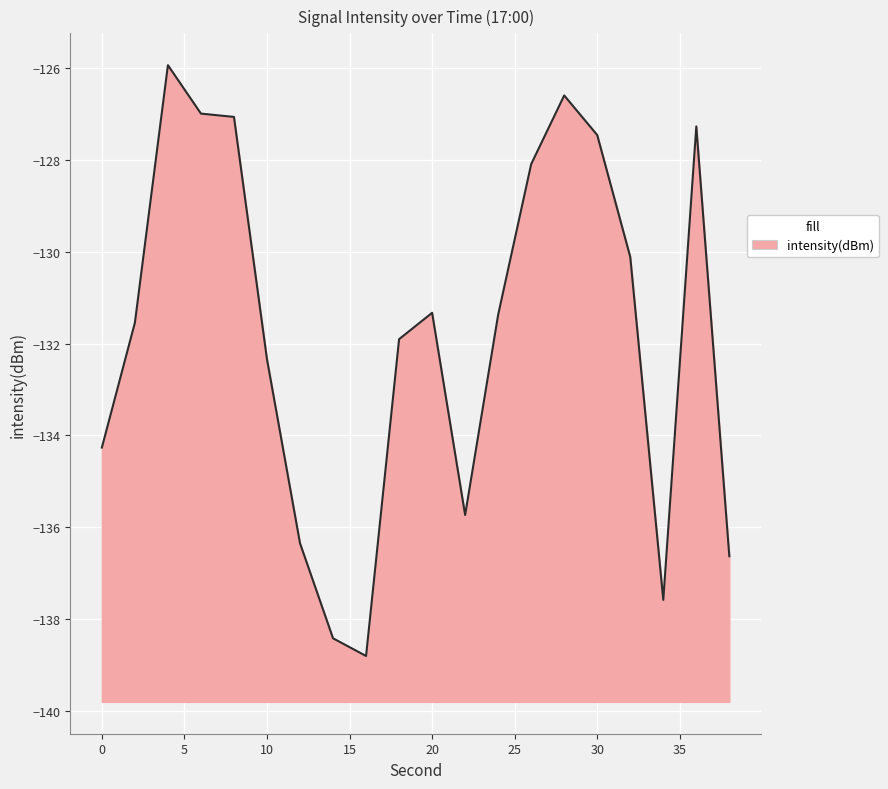

Reading right to left, extract all data points from this chart.

38=-136.6	36=-127.3	34=-137.6	32=-130.1	30=-127.5	28=-126.6	26=-128.1	24=-131.4	22=-135.7	20=-131.3	18=-131.9	16=-138.8	14=-138.4	12=-136.3	10=-132.3	8=-127.1	6=-127.0	4=-125.9	2=-131.5	0=-134.3